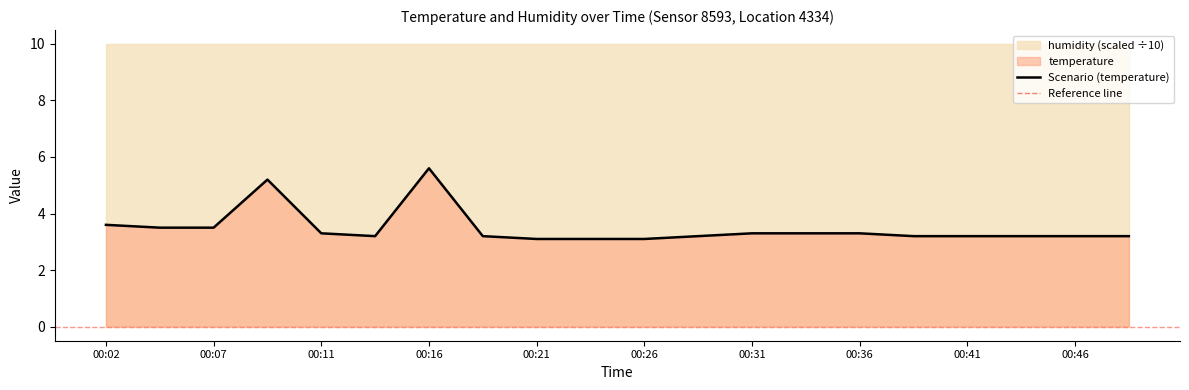

At which label is the value closest to 4?

00:02